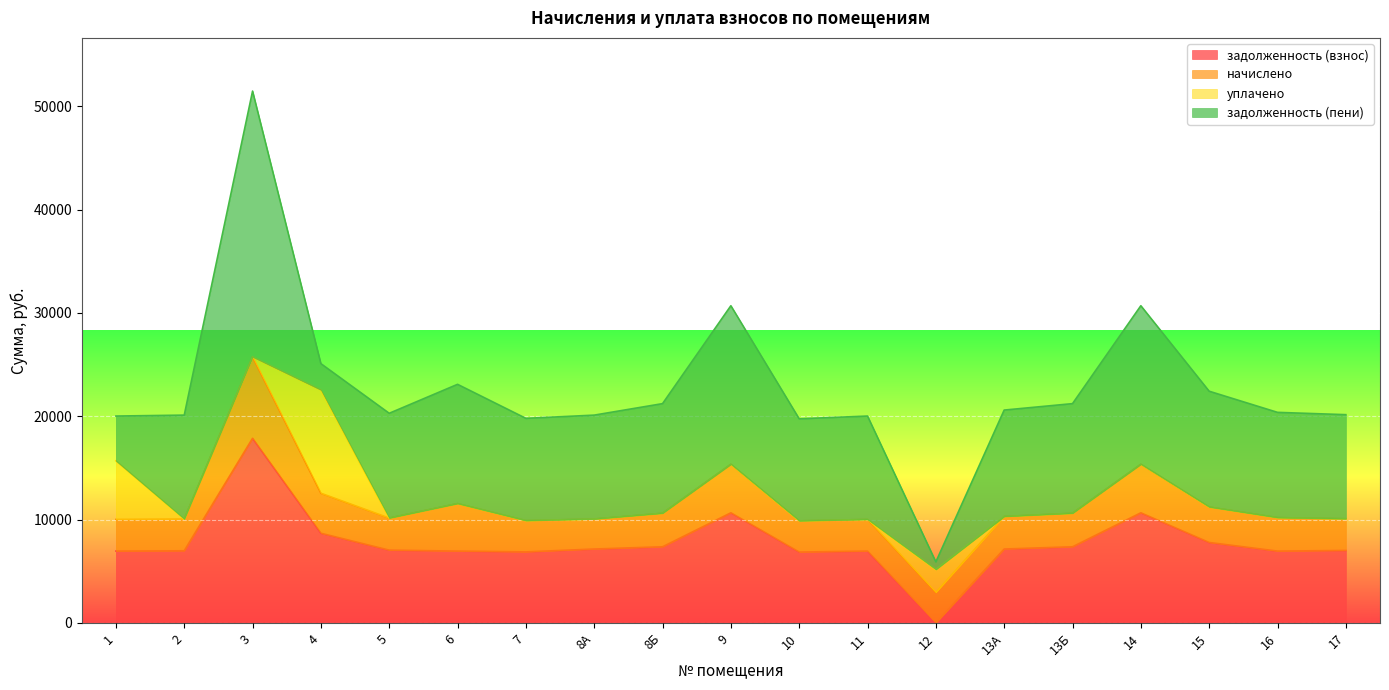

Reading left to right, what are all the values shown in this chart?

задолженность (взнос): 1=6949.8	2=6980.6	3=17868.7	4=8676.4	5=7042.4	6=6949.8	7=6872.6	8А=7150.6	8Б=7366.8	9=10656.4	10=6857.2	11=6949.8	12=0.0	13А=7150.6	13Б=7366.8	14=10656.4	15=7783.8	16=6949.8	17=7011.6
начислено: 1=3061.8	2=3075.4	3=7872.2	4=3871.6	5=3102.6	6=4596.8	7=3027.8	8А=2905.4	8Б=3245.5	9=4694.8	10=3021.0	11=3061.8	12=2953.0	13А=3150.2	13Б=3245.5	14=4694.8	15=3429.2	16=3239.9	17=3066.7
уплачено: 1=5675.0	2=0.0	3=0.0	4=10000.0	5=0.0	6=0.0	7=0.0	8А=0.0	8Б=0.0	9=0.0	10=0.0	11=0.0	12=2214.7	13А=0.0	13Б=0.0	14=0.0	15=0.0	16=0.0	17=0.0
задолженность (пени): 1=4336.6	2=10056.0	3=25741.0	4=2547.9	5=10145.0	6=11546.6	7=9900.5	8А=10056.0	8Б=10612.3	9=15351.1	10=9878.2	11=10011.6	12=738.2	13А=10300.8	13Б=10612.3	14=15351.1	15=11213.0	16=10189.7	17=10078.3